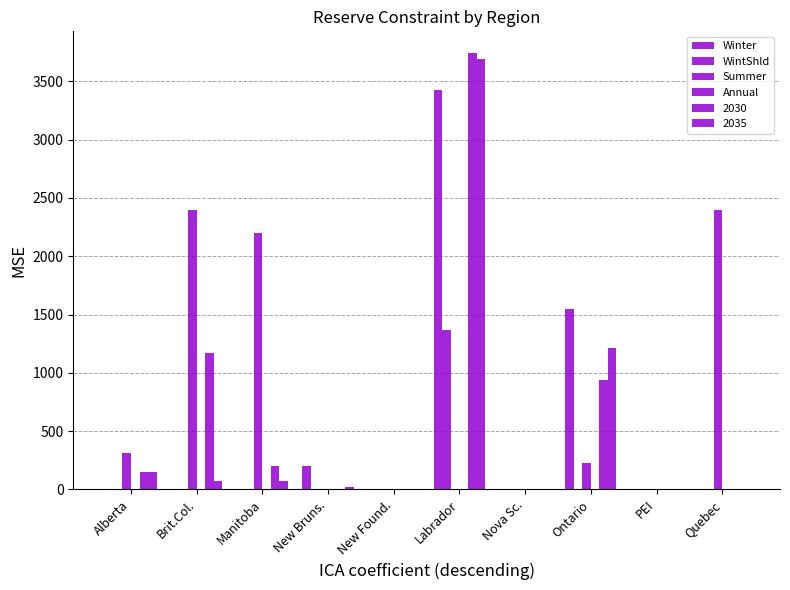

What is the label of the 4th bar from the right?

Nova Sc.